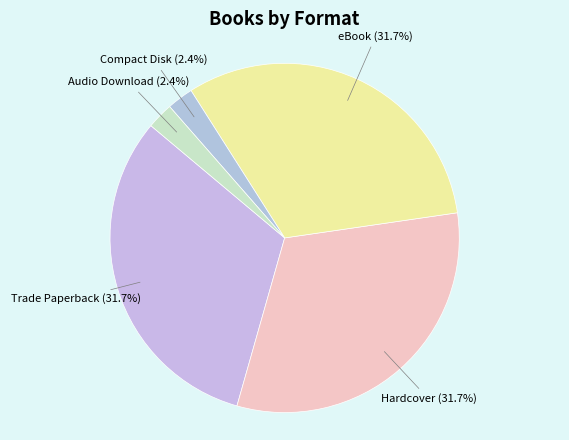

Which slice is the largest?

Trade Paperback